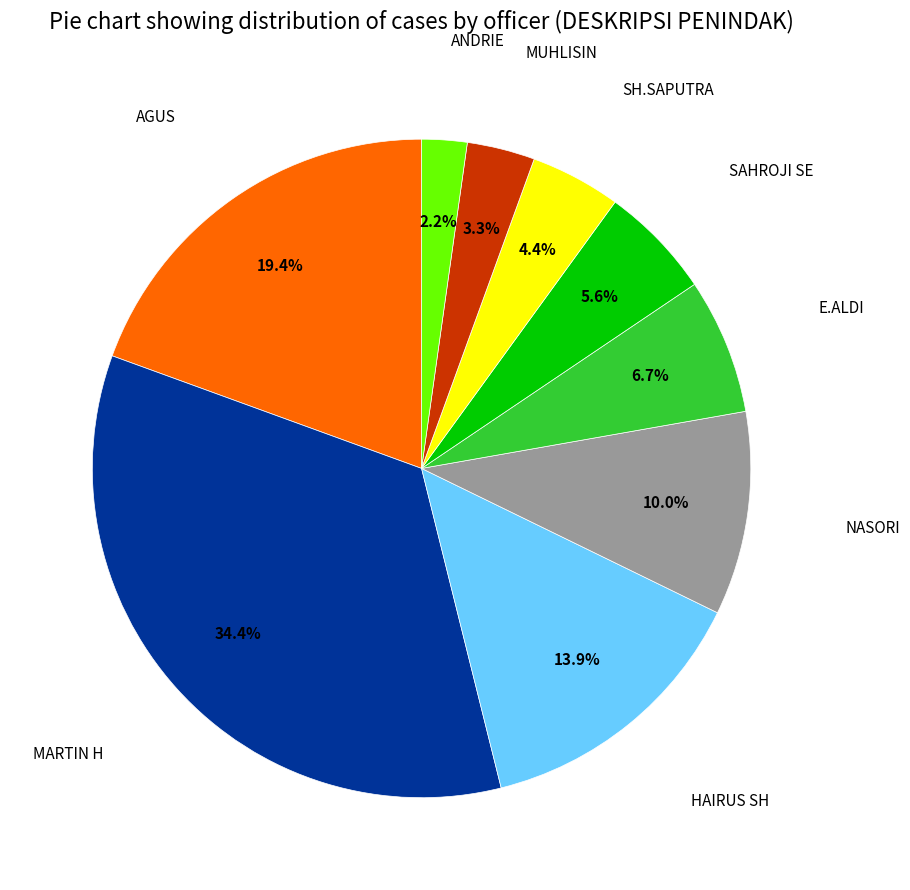

Is there any slice that represents more than half of the pie?

No